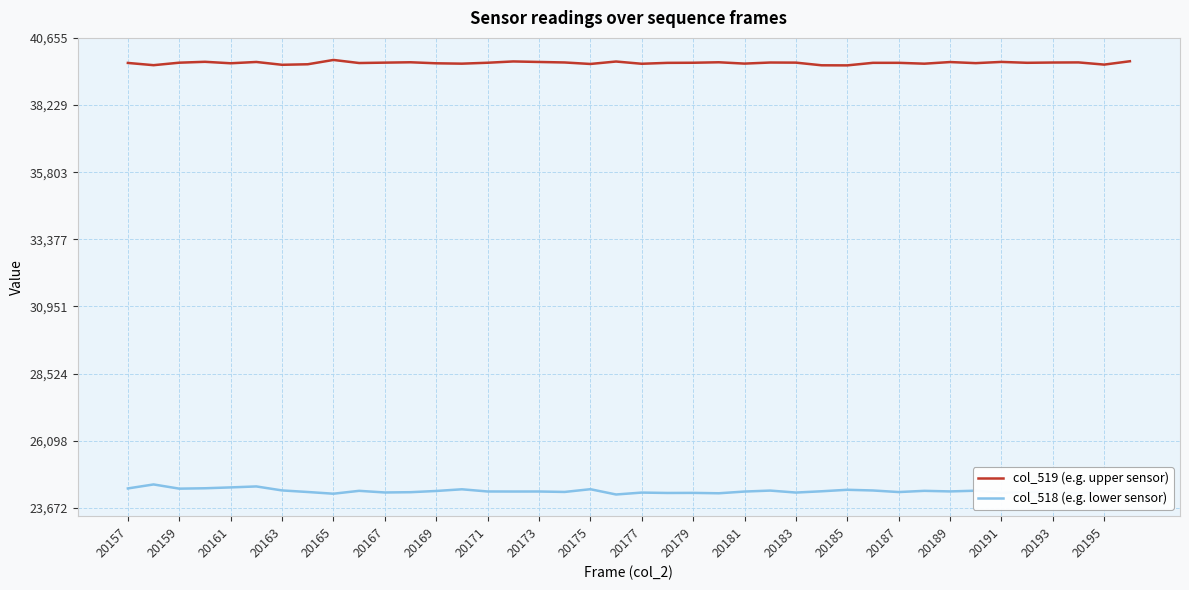

True or false: col_518 (e.g. lower sensor) and col_519 (e.g. upper sensor) intersect in this chart.

False